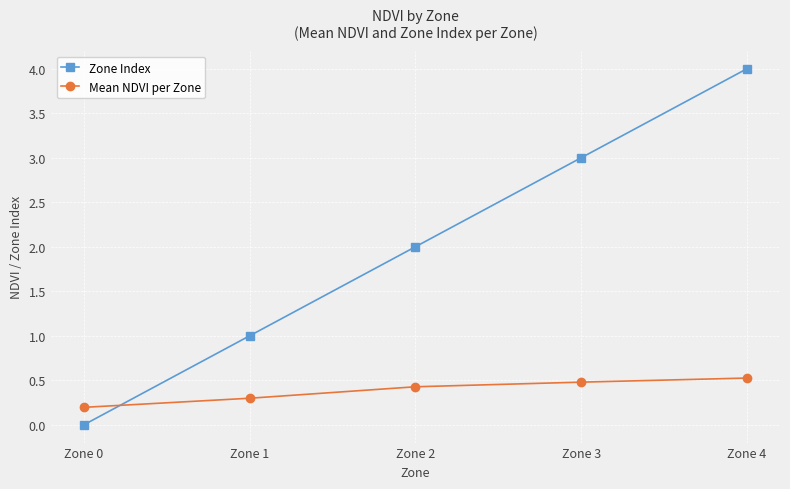

Where do Zone Index and Mean NDVI per Zone first cross each other?

Zone 0 and Zone 1